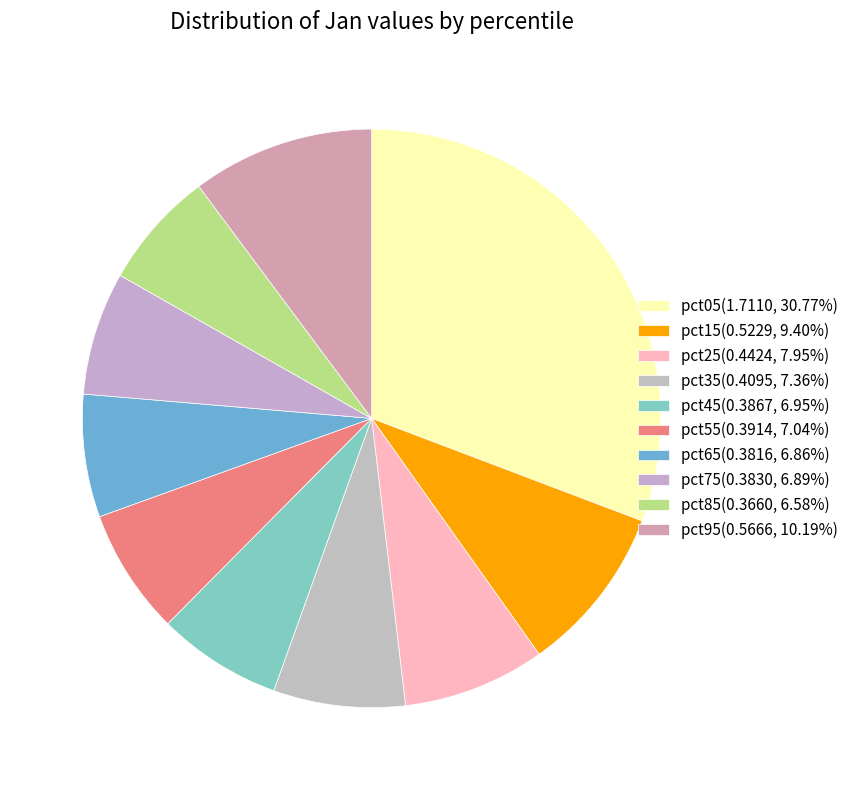

Is there a majority slice in this chart?

No